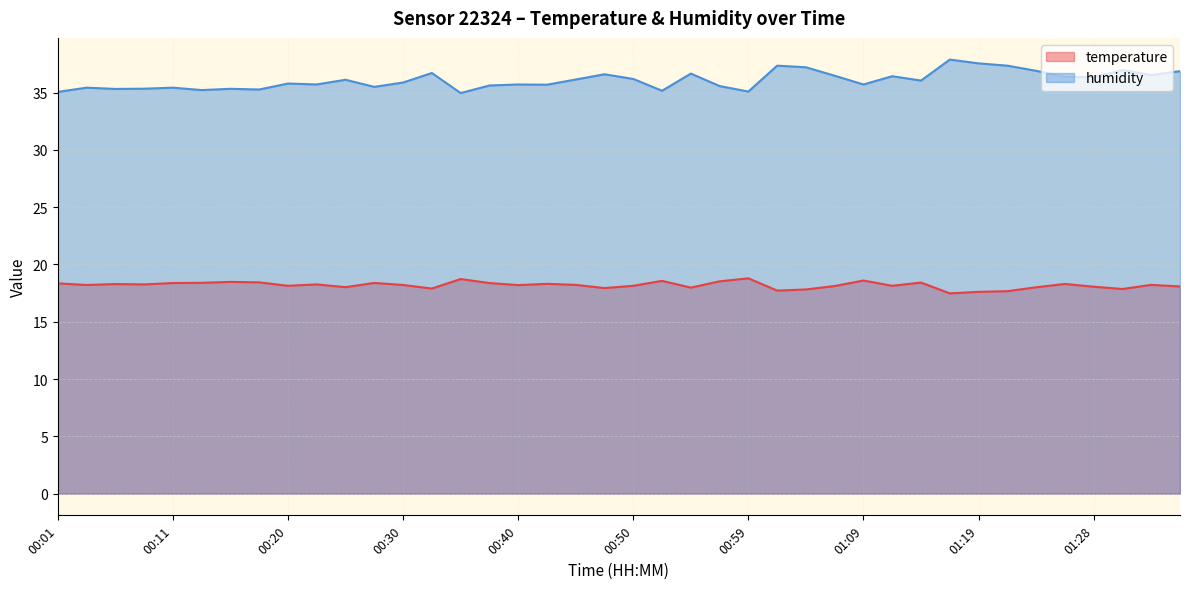

True or false: temperature and humidity intersect in this chart.

False